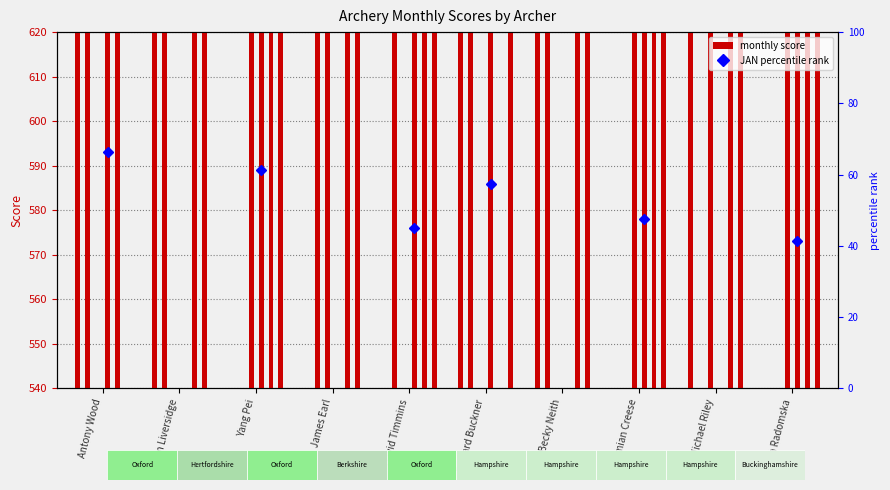

What position from the right is Richard Buckner?

5